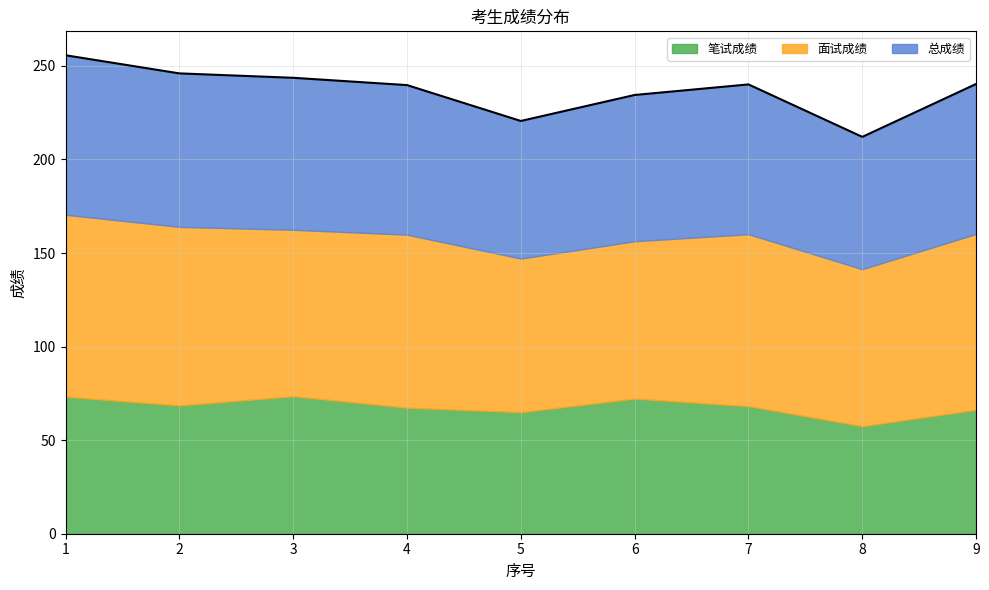

Which has a higher value, 7 or 1?

1